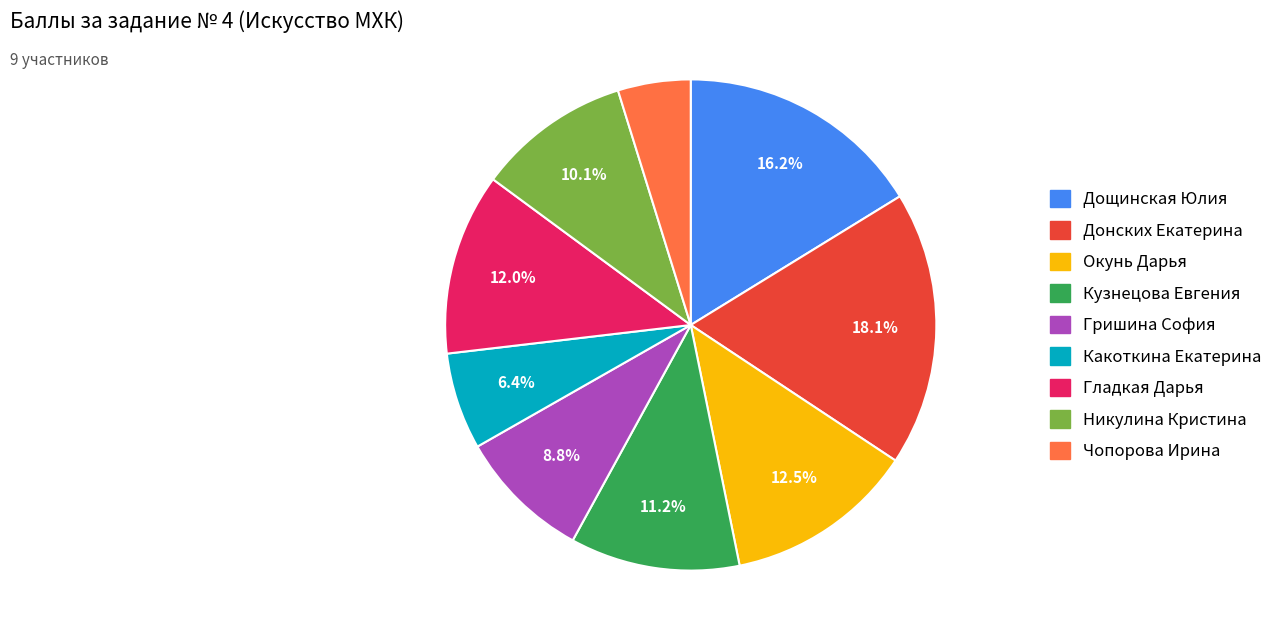

What percentage do Гришина София and Никулина Кристина together represent?

18.9%